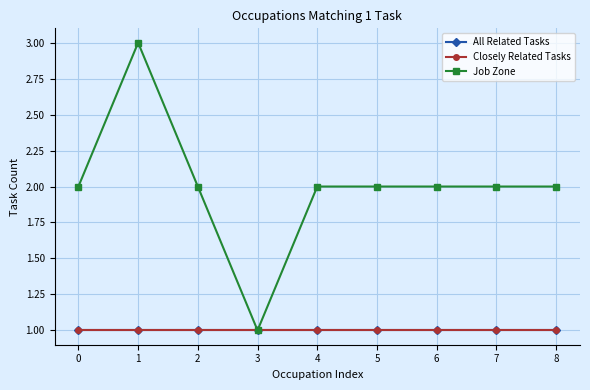

At which category does Job Zone reach its first local peak?

1